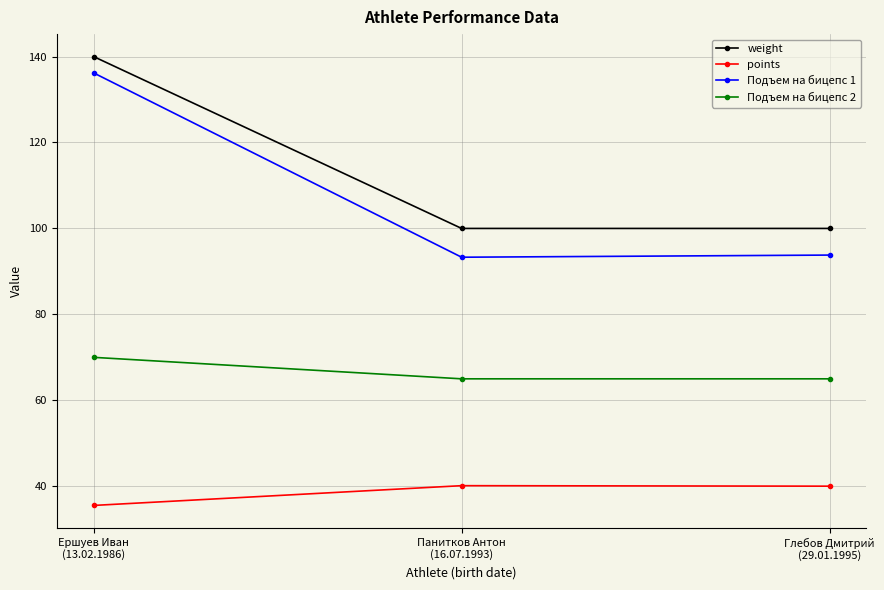

Which series has the largest range (max minus min)?

Подъем на бицепс 1